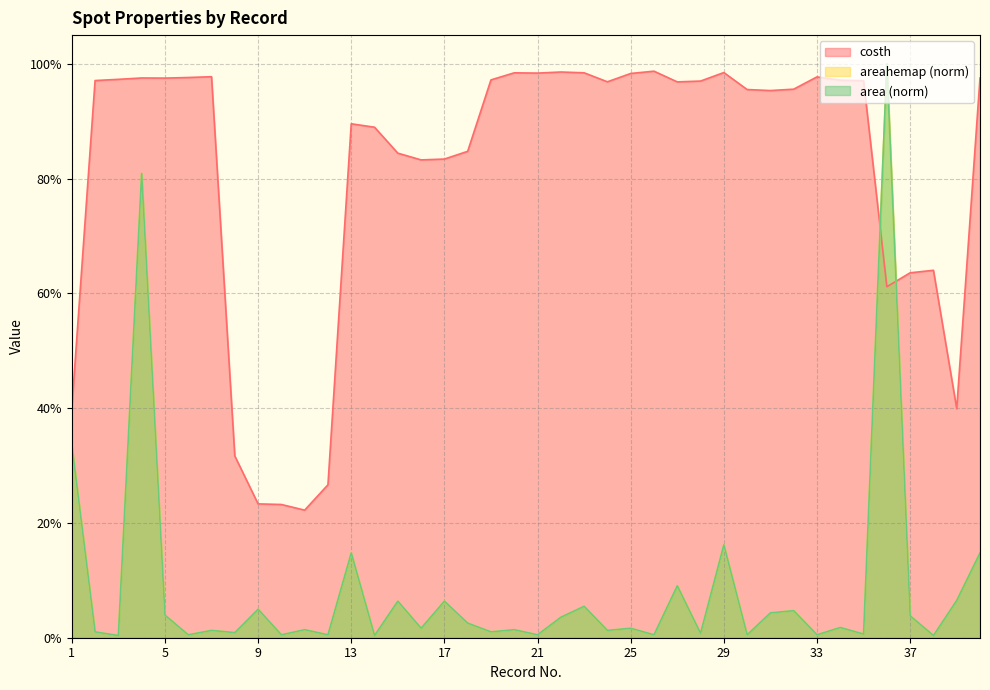

What is the maximum value for costh?

1.0